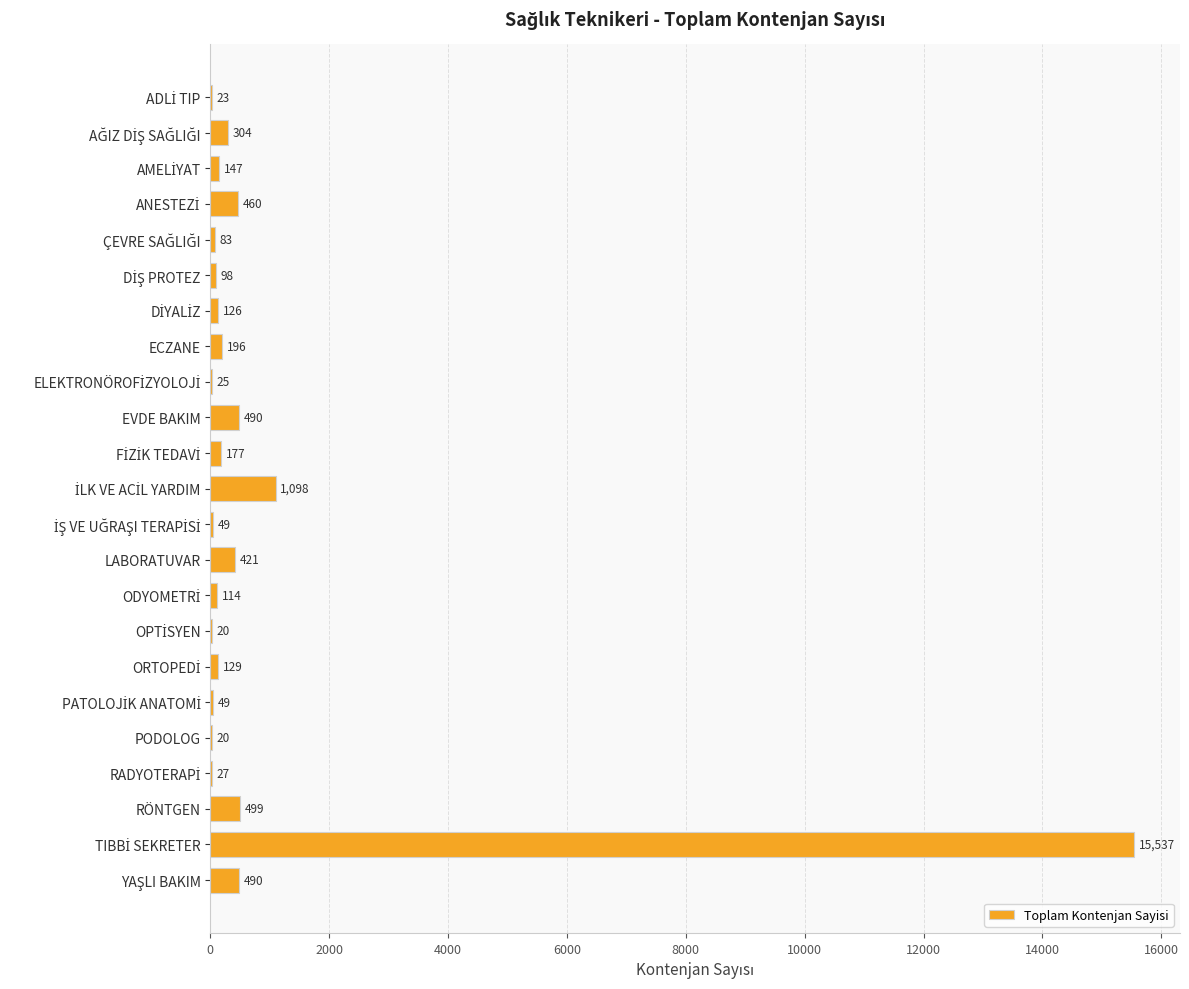

What is the maximum value shown in the chart?

15537